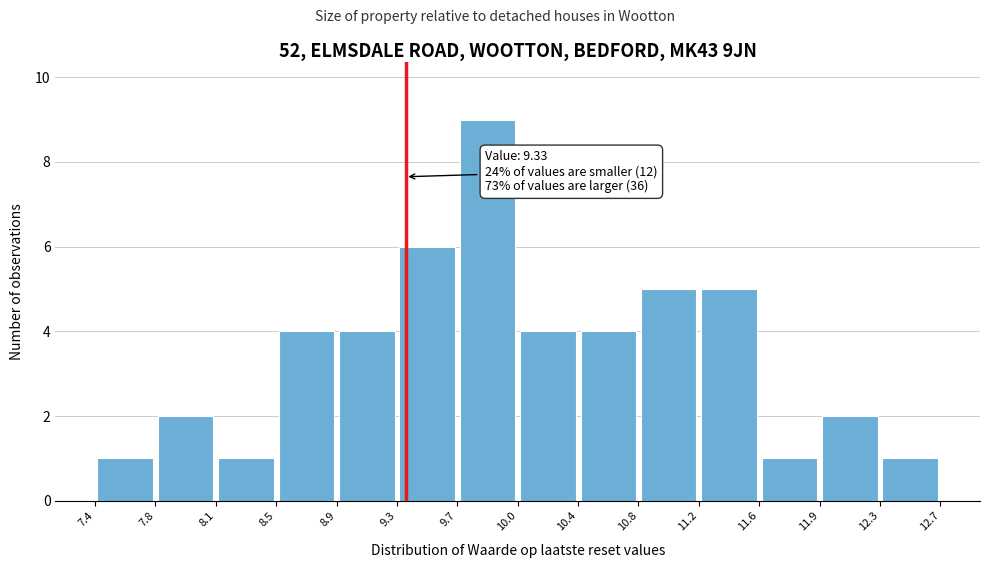

Over which range of the x-axis is the bar tallest?

9.7 to 10.0